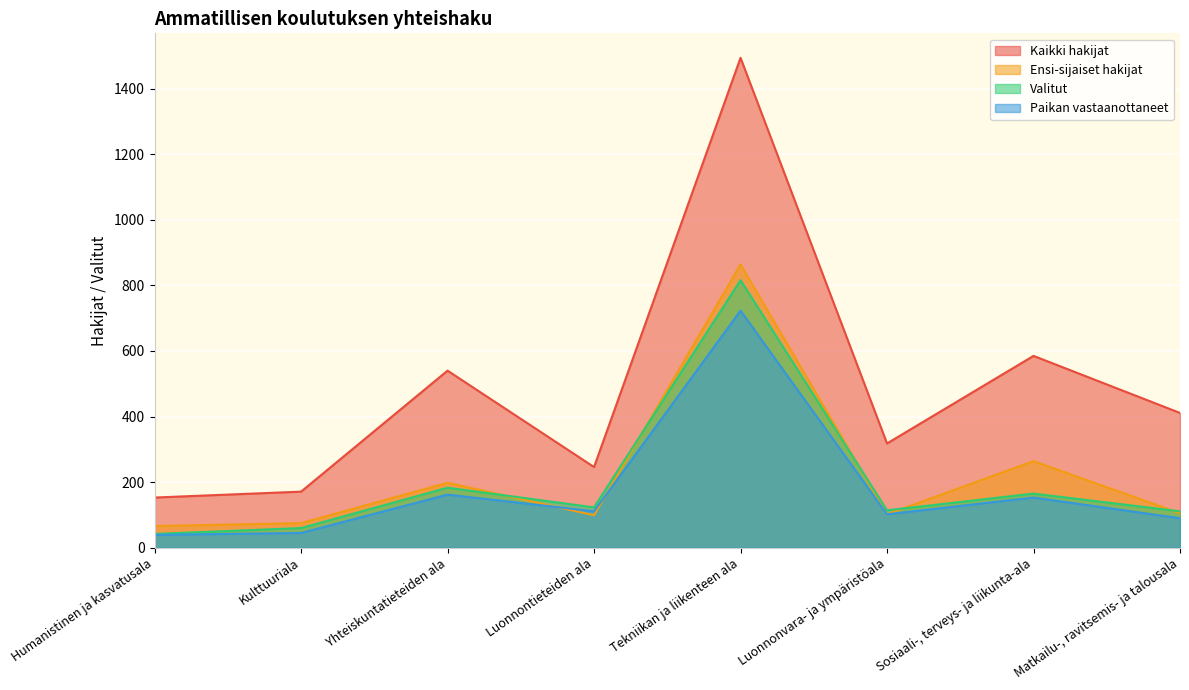

The Ensi-sijaiset hakijat series shows 105 at Matkailu-, ravitsemis- ja talousala. True or false?

True